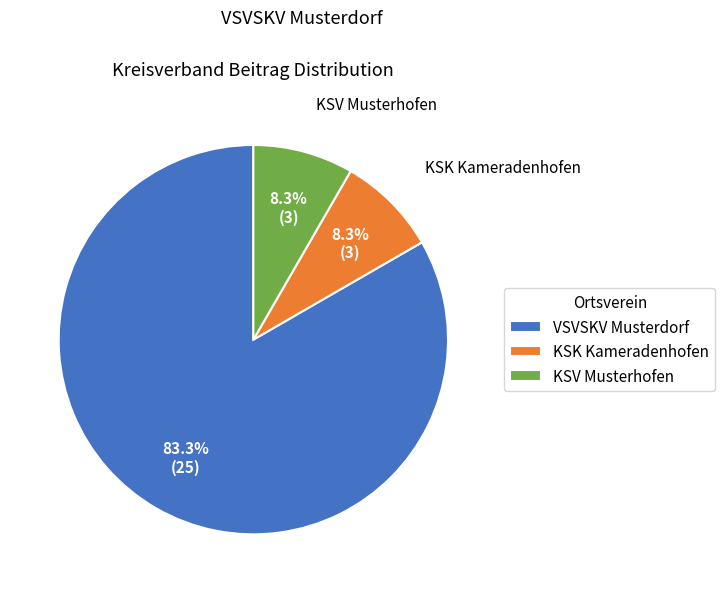

What percentage is the KSV Musterhofen slice, to the nearest percent?

8%